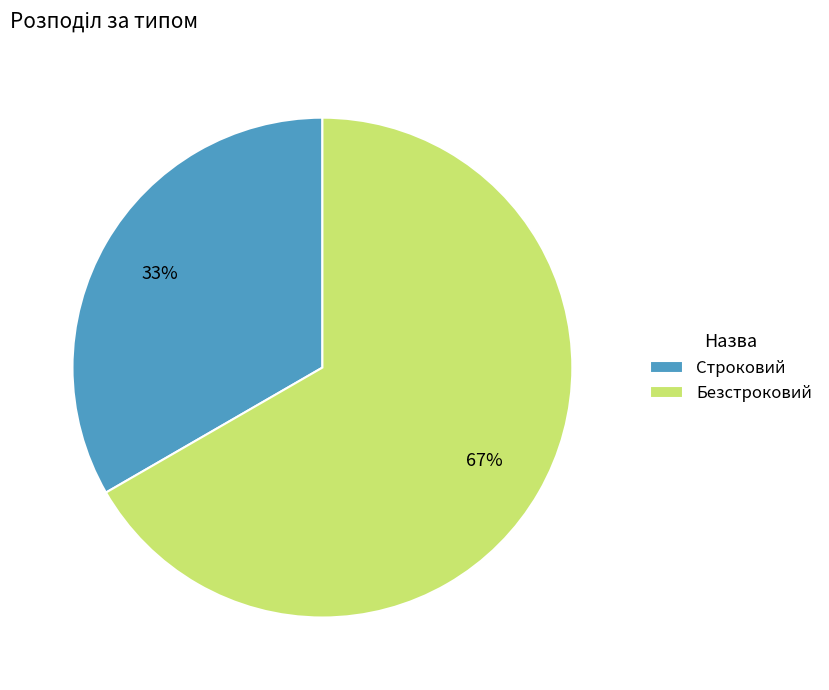

Approximately how many times larger is the value at Строковий compared to Безстроковий?

0.5